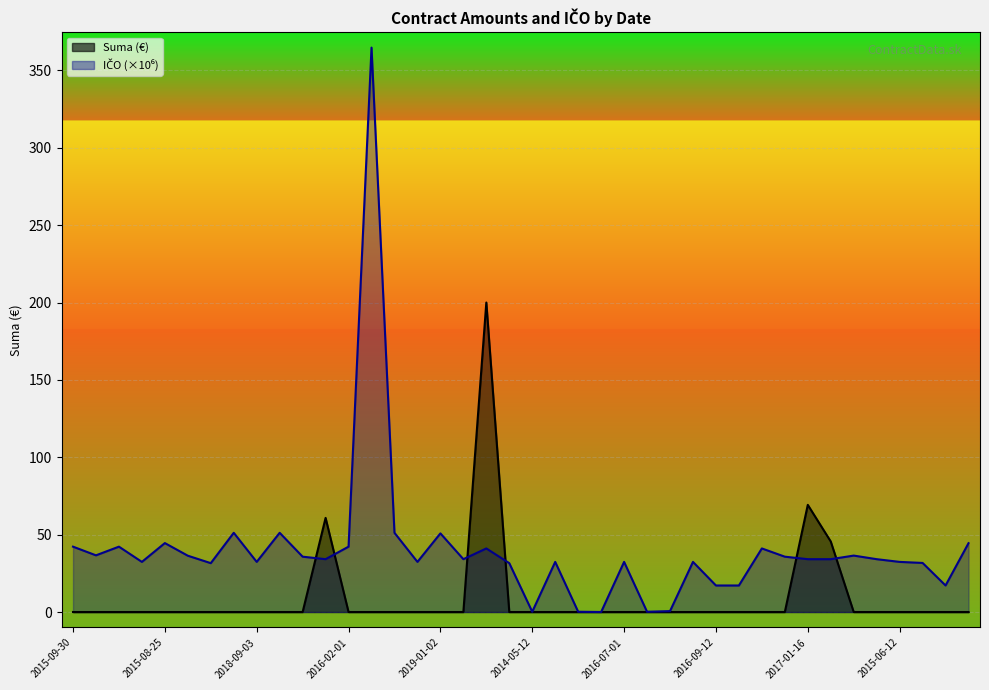

List the series in order of their peak value, lowest first.

Suma, ICO_norm